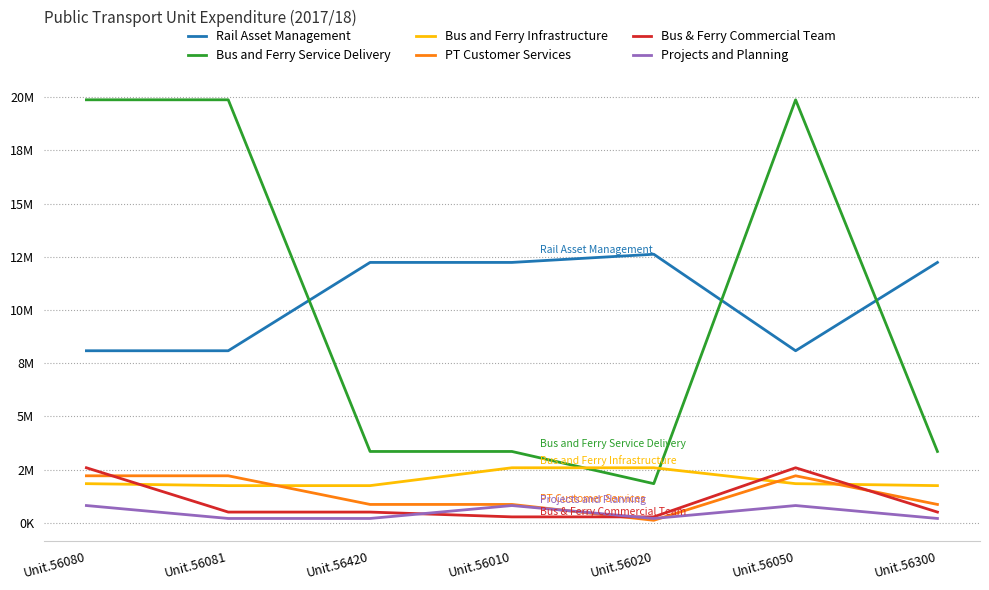

Reading right to left, what are all the values shown in this chart?

Rail Asset Management: Unit.56300=12239574.6	Unit.56050=8088772.3	Unit.56020=12624373.0	Unit.56010=12239574.6	Unit.56420=12239574.6	Unit.56081=8088772.3	Unit.56080=8088772.3
Bus and Ferry Service Delivery: Unit.56300=3355569.0	Unit.56050=19881812.8	Unit.56020=1843024.1	Unit.56010=3355569.0	Unit.56420=3355569.0	Unit.56081=19881812.8	Unit.56080=19881812.8
Bus and Ferry Infrastructure: Unit.56300=1750585.5	Unit.56050=1843024.1	Unit.56020=2589995.0	Unit.56010=2589995.0	Unit.56420=1750585.5	Unit.56081=1750585.5	Unit.56080=1843024.1
PT Customer Services: Unit.56300=866462.4	Unit.56050=2212591.5	Unit.56020=121401.6	Unit.56010=866462.4	Unit.56420=866462.4	Unit.56081=2212591.5	Unit.56080=2212591.5
Bus & Ferry Commercial Team: Unit.56300=507655.9	Unit.56050=2589995.0	Unit.56020=281923.2	Unit.56010=281923.2	Unit.56420=507655.9	Unit.56081=507655.9	Unit.56080=2589995.0
Projects and Planning: Unit.56300=207211.6	Unit.56050=814820.3	Unit.56020=207211.6	Unit.56010=814820.3	Unit.56420=207211.6	Unit.56081=207211.6	Unit.56080=814820.3